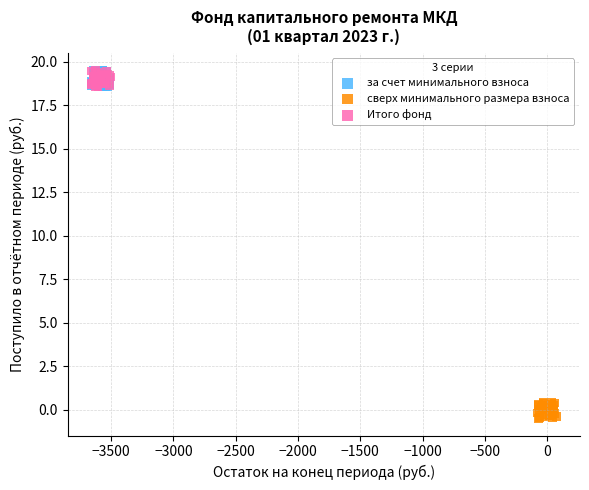

Which series reaches the minimum Y coordinate?

сверх минимального размера взноса